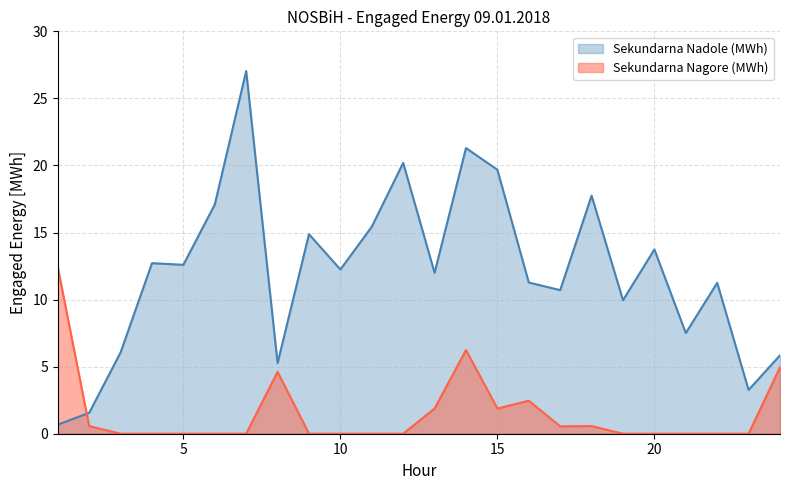

What is the difference between the highest and lowest values at 11?

15.4